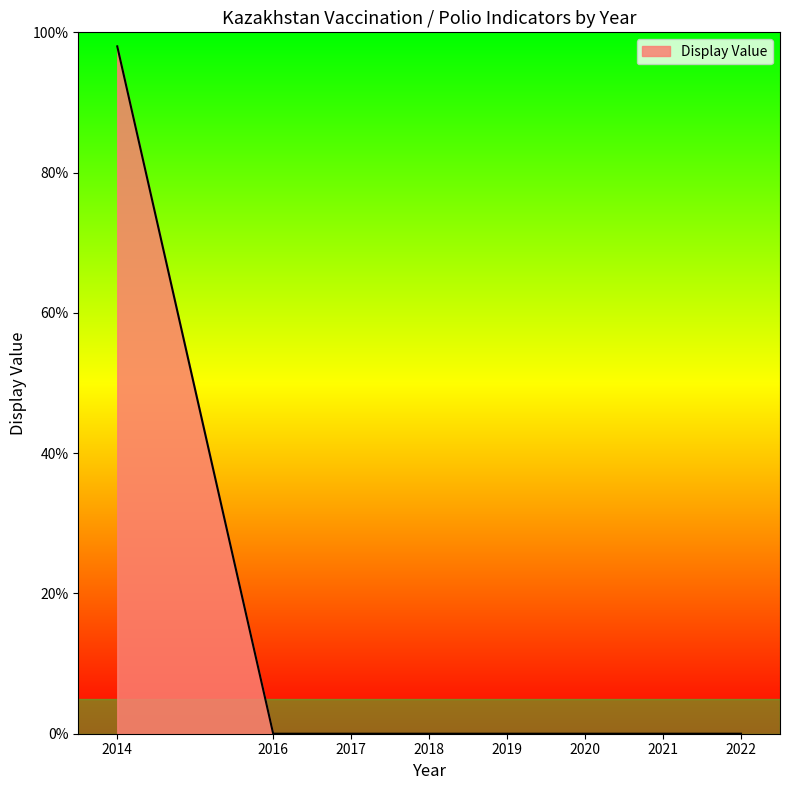

Reading left to right, transcribe all the data shown in this chart.

98	0	0	0	0	0	0	0